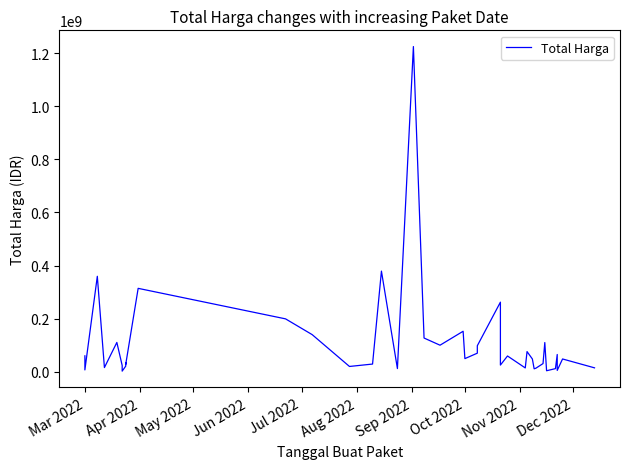

What is the average value?

109389879